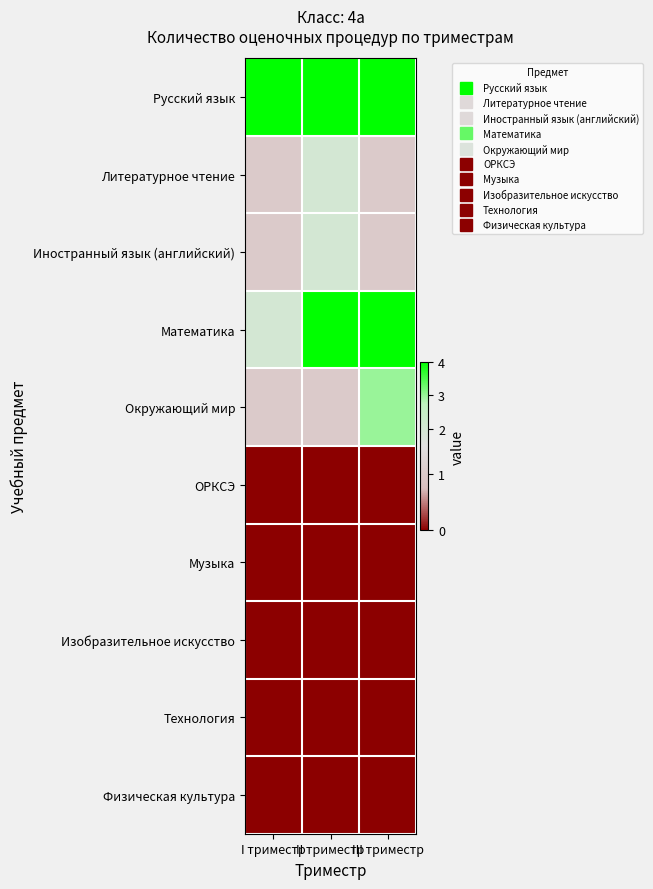

What is the total value across all series at I триместр?

9